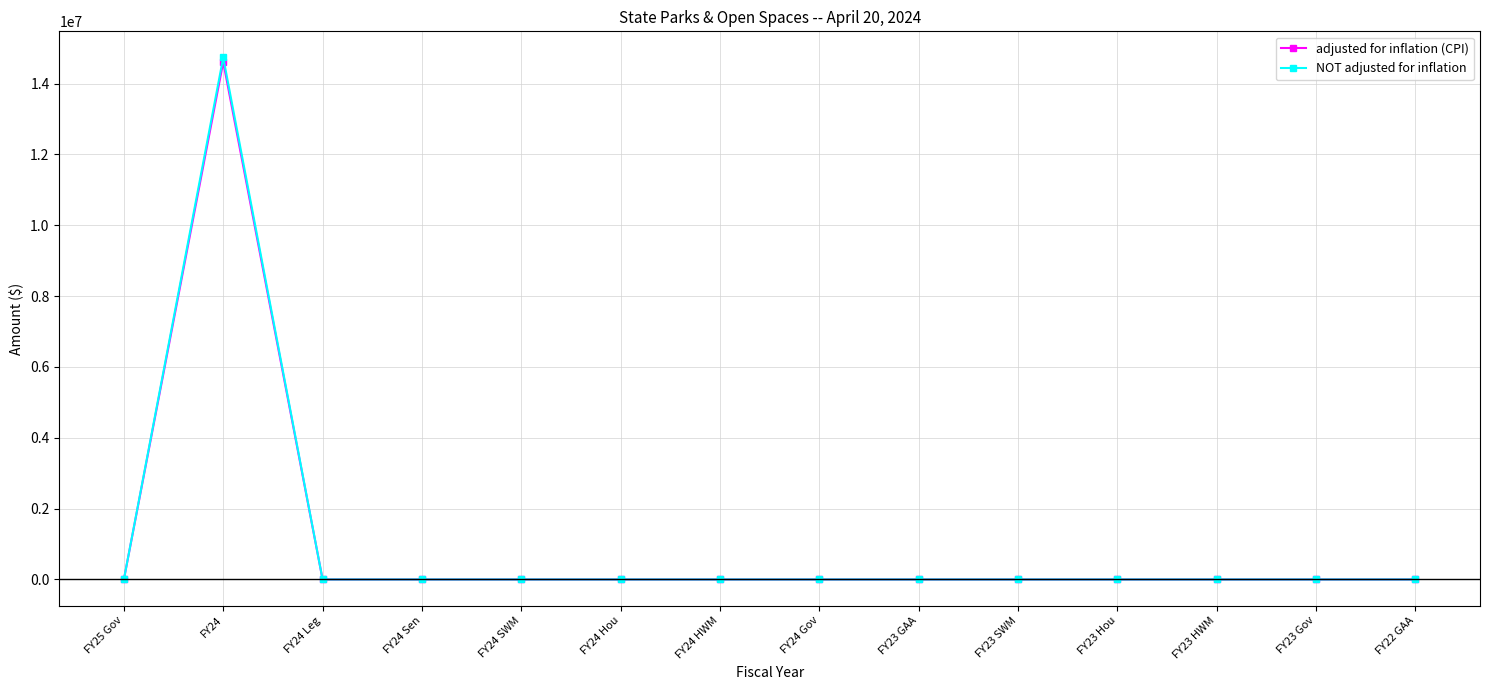

Reading right to left, transcribe all the data shown in this chart.

adjusted for inflation (CPI): FY22 GAA=0	FY23 Gov=0	FY23 HWM=0	FY23 Hou=0	FY23 SWM=0	FY23 GAA=0	FY24 Gov=0	FY24 HWM=0	FY24 Hou=0	FY24 SWM=0	FY24 Sen=0	FY24 Leg=0	FY24=14610509	FY25 Gov=0
NOT adjusted for inflation: FY22 GAA=0	FY23 Gov=0	FY23 HWM=0	FY23 Hou=0	FY23 SWM=0	FY23 GAA=0	FY24 Gov=0	FY24 HWM=0	FY24 Hou=0	FY24 SWM=0	FY24 Sen=0	FY24 Leg=0	FY24=14739671	FY25 Gov=0